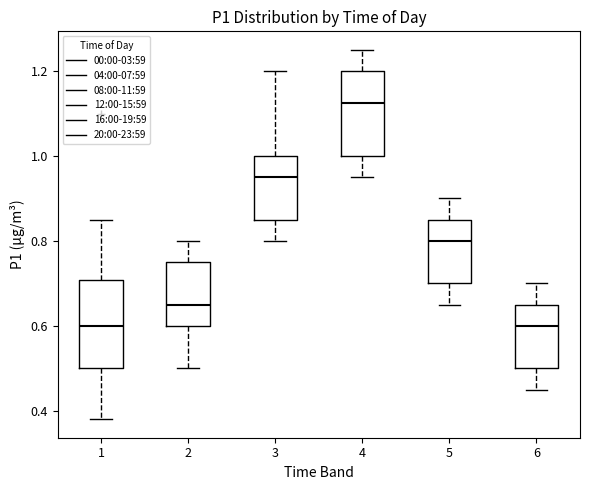

Reading left to right, transcribe this box plot: for each box, give where its median line is, the range the box spans, and where its two whiskers end, as read against the y-axis. The values are not printed on the chart, so give them approximately, as read against the axis.

1: median 0.60, box 0.50 to 0.70, whiskers 0.38 to 0.86
2: median 0.66, box 0.60 to 0.76, whiskers 0.50 to 0.80
3: median 0.96, box 0.86 to 1.00, whiskers 0.80 to 1.20
4: median 1.12, box 1.00 to 1.20, whiskers 0.96 to 1.26
5: median 0.80, box 0.70 to 0.86, whiskers 0.66 to 0.90
6: median 0.60, box 0.50 to 0.66, whiskers 0.46 to 0.70